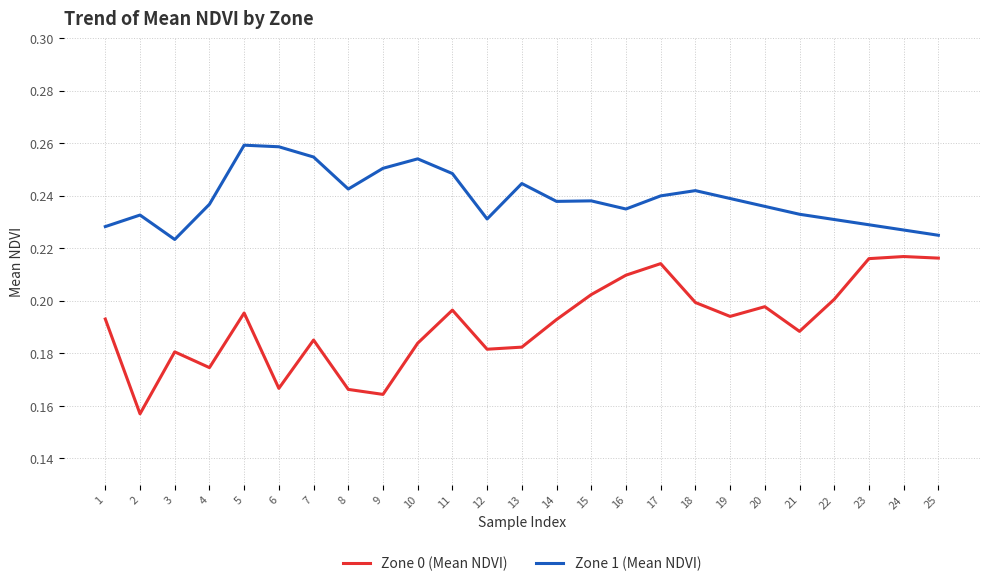

At 19, list the series in order from largest to smallest.

Zone 1 (Mean NDVI), Zone 0 (Mean NDVI)